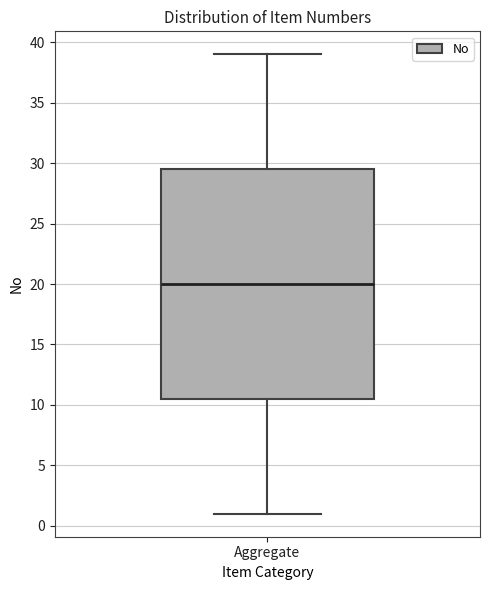

Read this box plot against the y-axis: the position of the median line, the range covered by the box, and the ends of both whiskers. The values are not printed on the chart, so give them approximately, as read against the axis.

median 20.0, box 10.5 to 29.5, whiskers 1.0 to 39.0